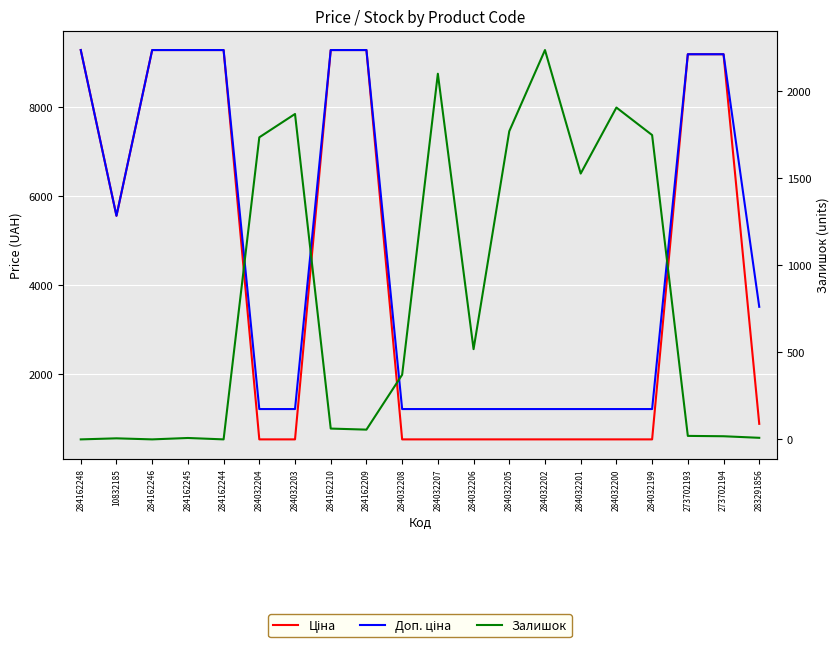

What is the sum of all Ціна values?

85855.9